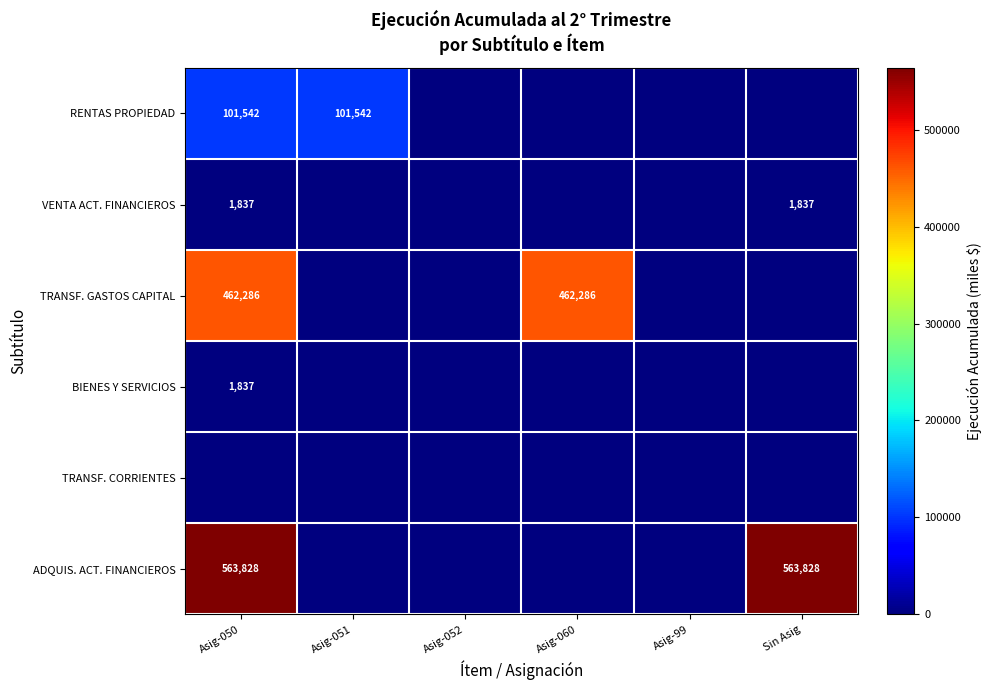

Is it true that VENTA ACT. FINANCIEROS equals 3148 at Asig-050?

False